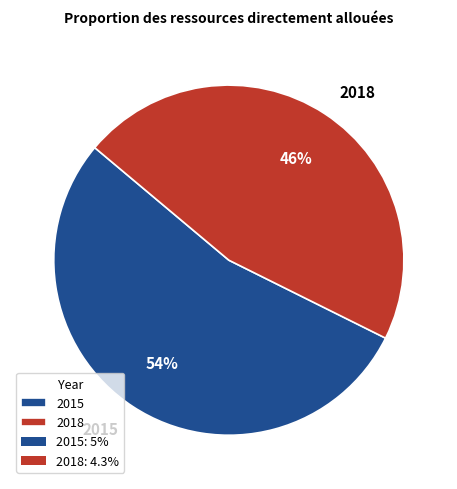

What is the majority slice?

2015